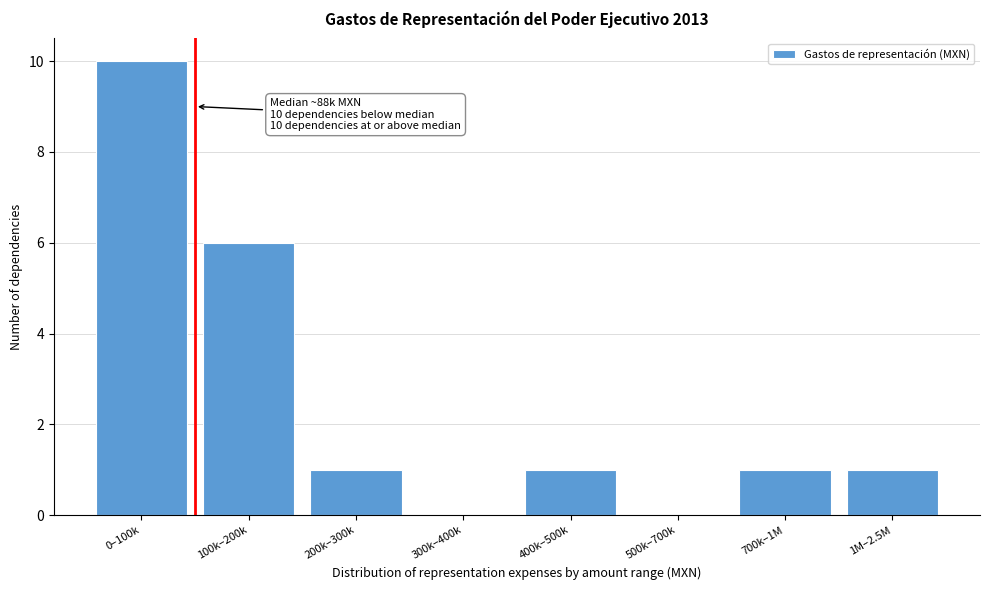

Reading left to right, transcribe all the data shown in this chart.

0–100k=10	100k–200k=6	200k–300k=1	300k–400k=0	400k–500k=1	500k–700k=0	700k–1M=1	1M–2.5M=1